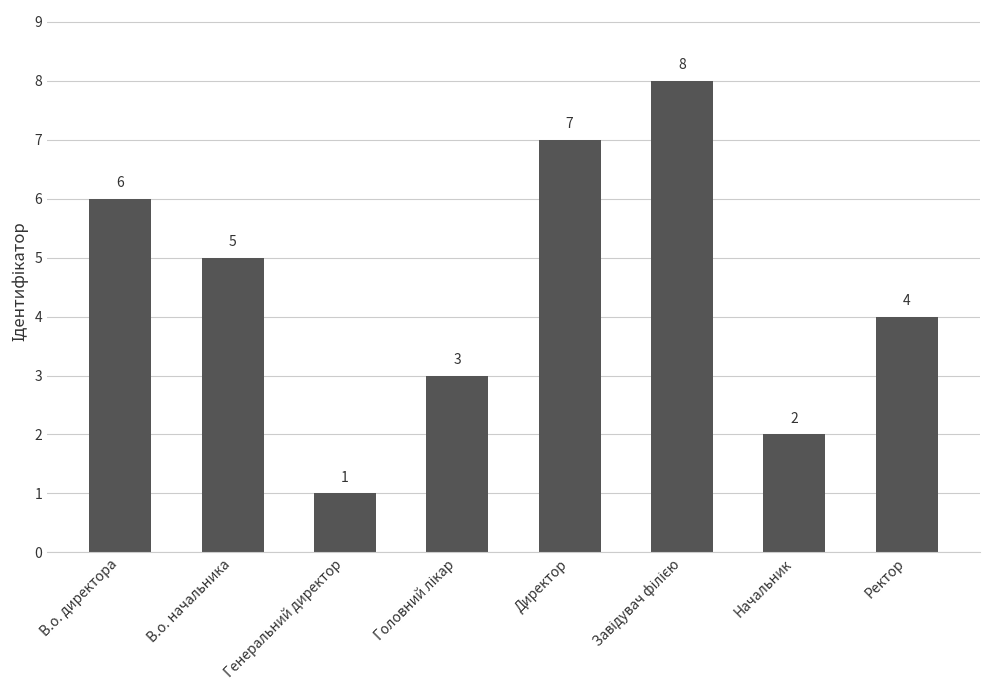

Between Ректор and Начальник, which is larger?

Ректор